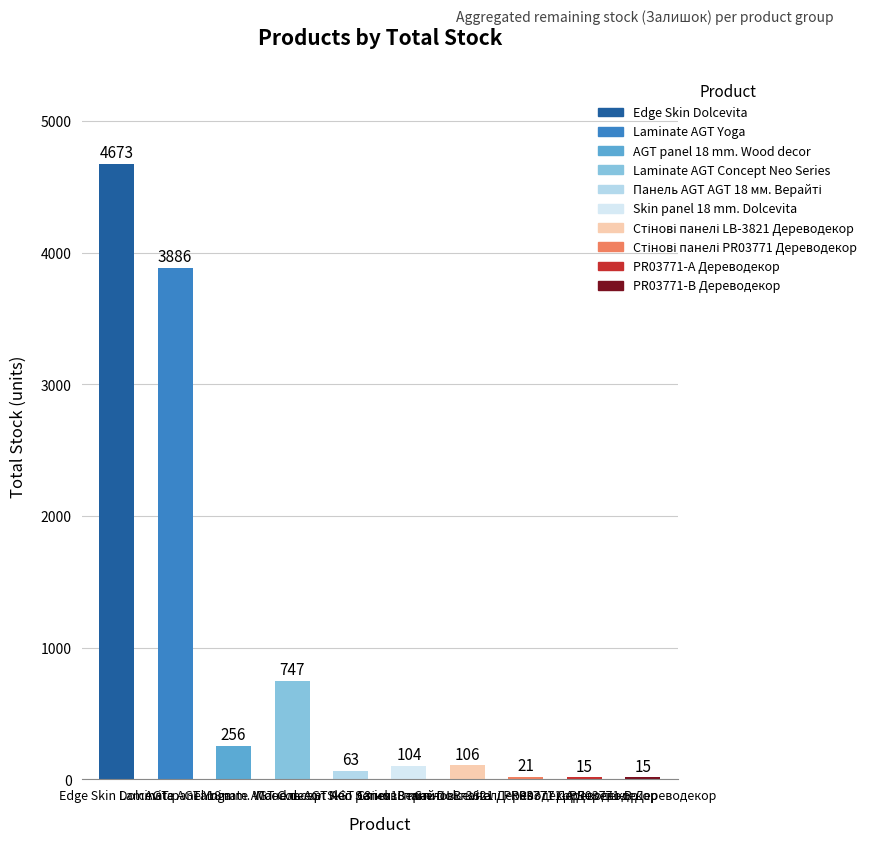

What is the maximum value shown in the chart?

4673